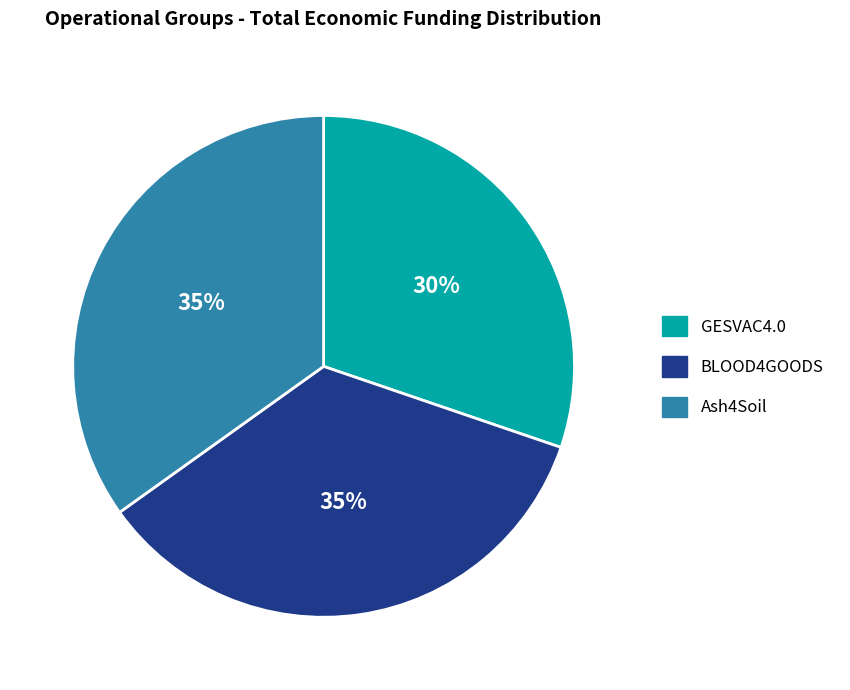

Between GESVAC4.0 and Ash4Soil, which is larger?

Ash4Soil